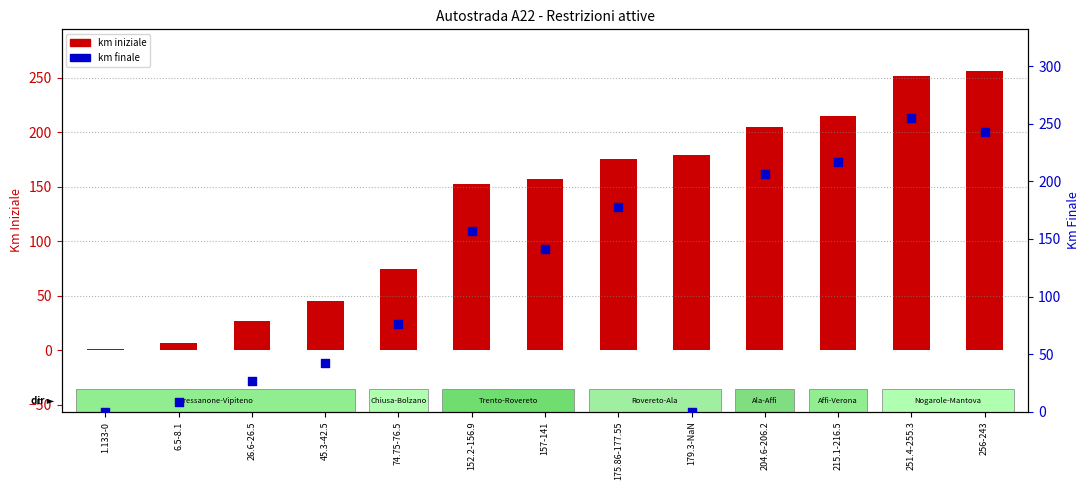

Is the value of km finale at 26.6-26.5 greater than the value of km iniziale at 6.5-8.1?

Yes